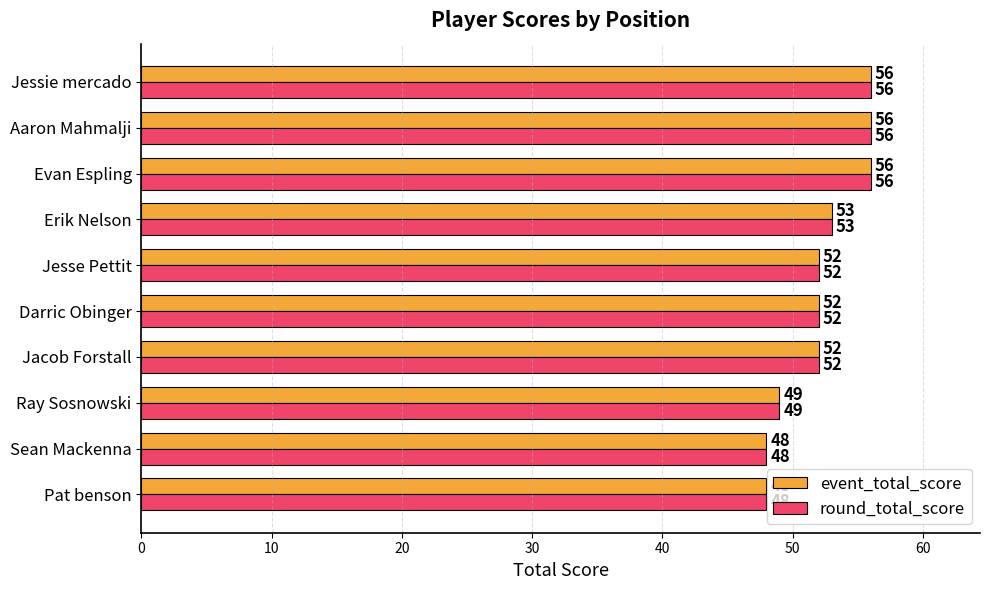

What is the total value across all series at Jesse Pettit?

104